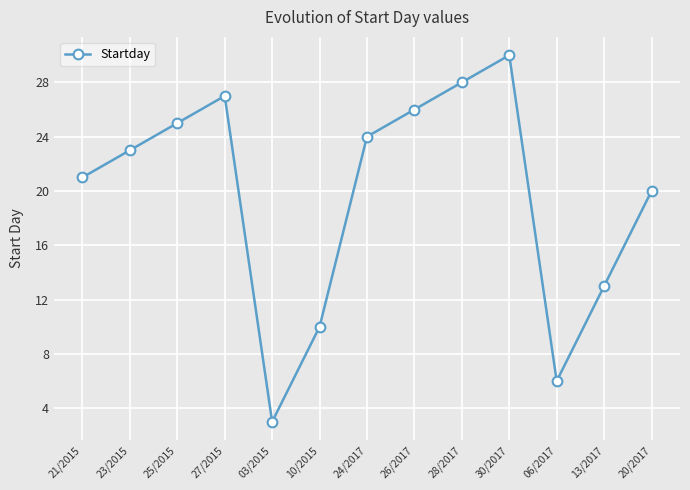

What is the value of the 5th point from the left?

3